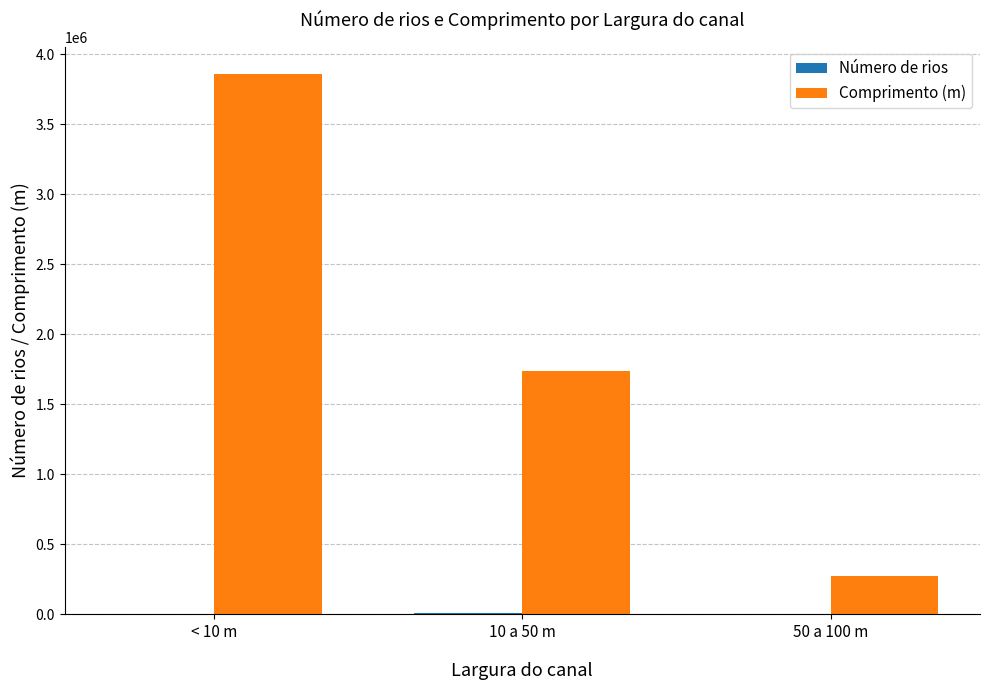

Which series has the largest total across all categories?

Comprimento (m)